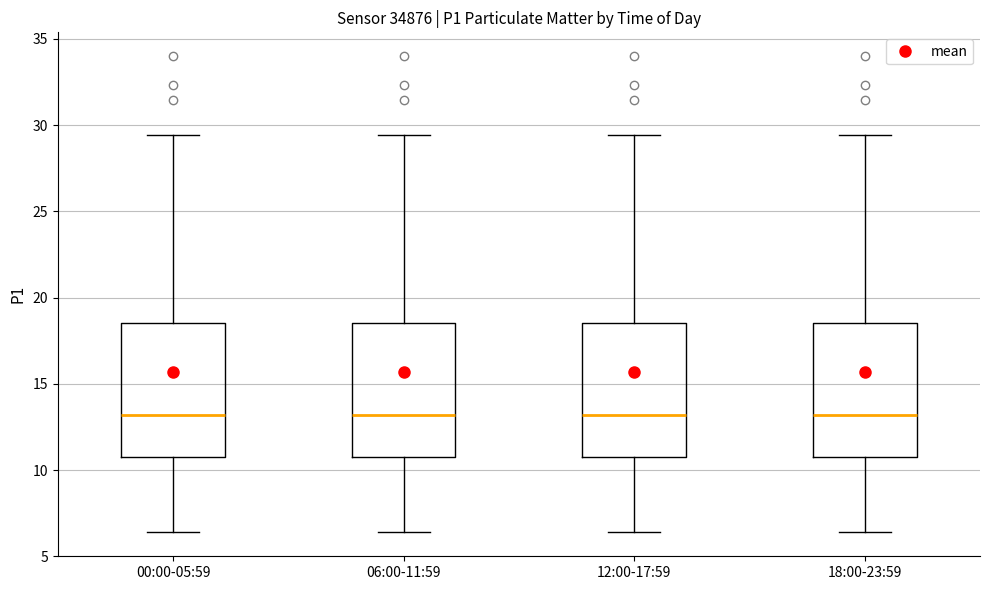

Reading left to right, transcribe this box plot: for each box, give where its median line is, the range the box spans, and where its two whiskers end, as read against the y-axis. The values are not printed on the chart, so give them approximately, as read against the axis.

00:00-05:59: median 13.0, box 10.5 to 18.5, whiskers 6.5 to 29.5
06:00-11:59: median 13.0, box 10.5 to 18.5, whiskers 6.5 to 29.5
12:00-17:59: median 13.0, box 10.5 to 18.5, whiskers 6.5 to 29.5
18:00-23:59: median 13.0, box 10.5 to 18.5, whiskers 6.5 to 29.5